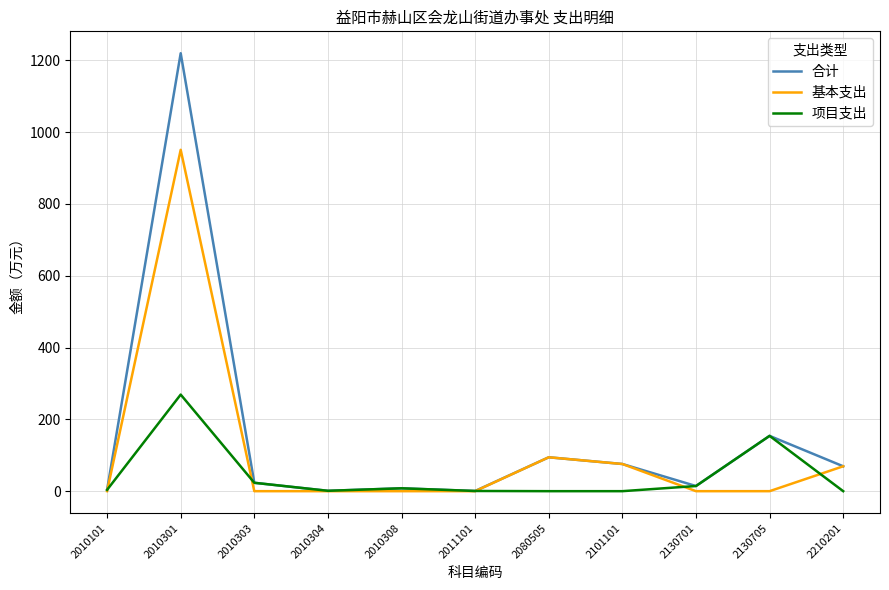

Does the chart have visible grid lines?

Yes